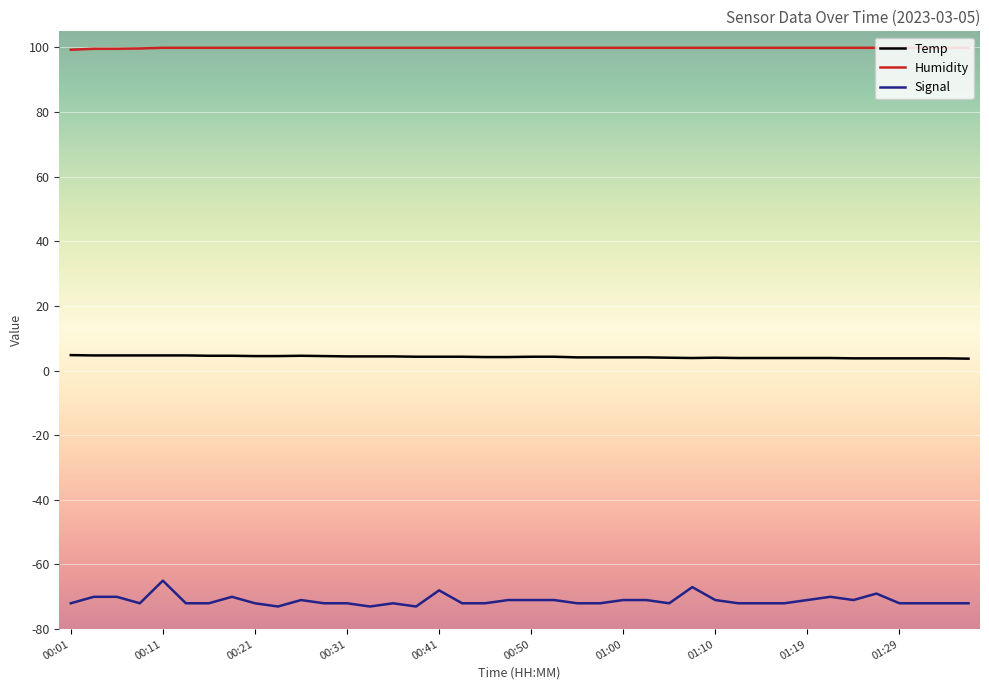

True or false: Temp and Humidity cross at least once.

False